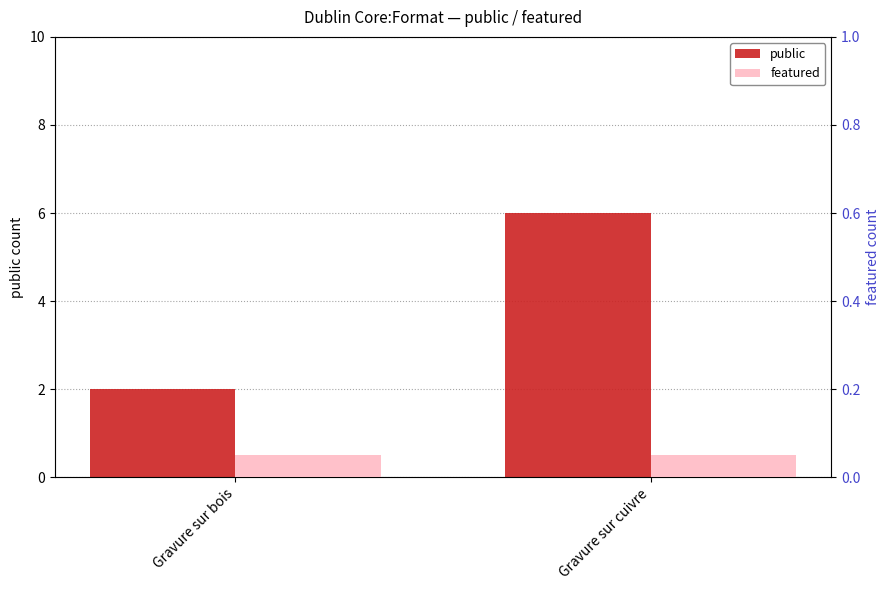

Read the featured value at Gravure sur bois.

0.1